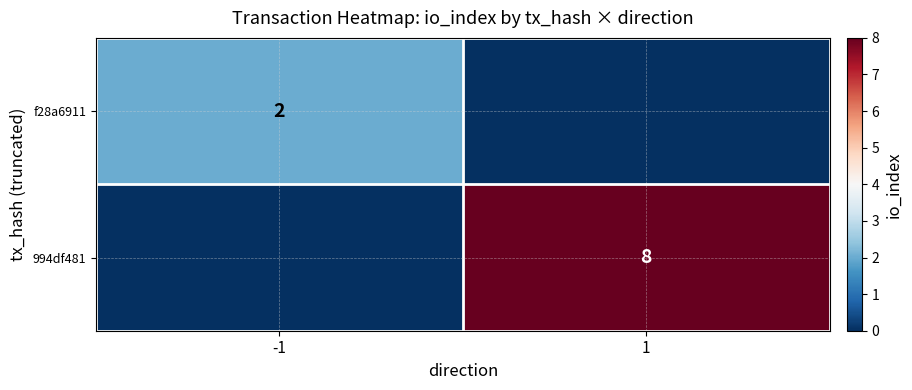

Is it true that f28a6911 equals 4 at -1?

False